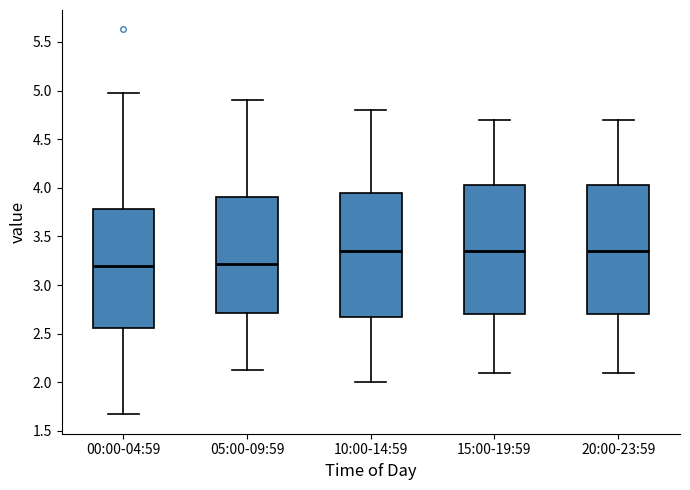

Where does the upper whisker of the box for 10:00-14:59 end on the y-axis? The values are not printed on the chart, so give them approximately, as read against the axis.

4.80